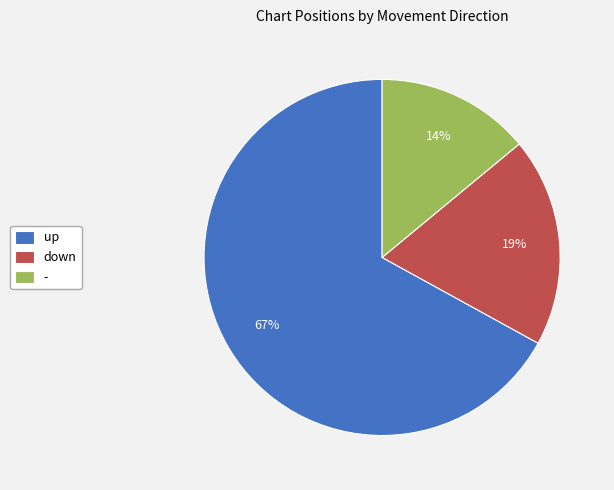

Which has a higher value, up or -?

up